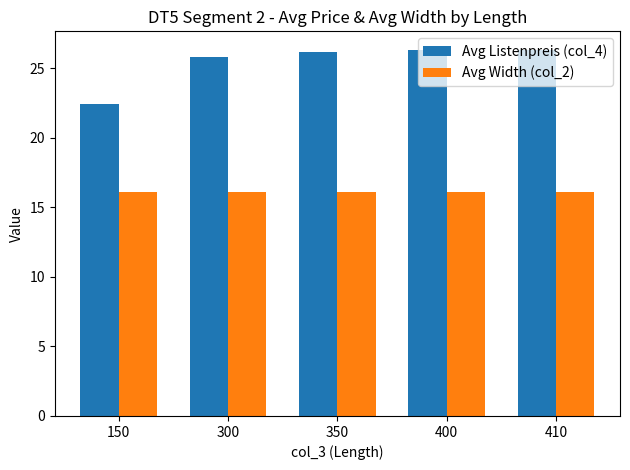

List the series in order of their peak value, lowest first.

Avg Width (col_2), Avg Listenpreis (col_4)